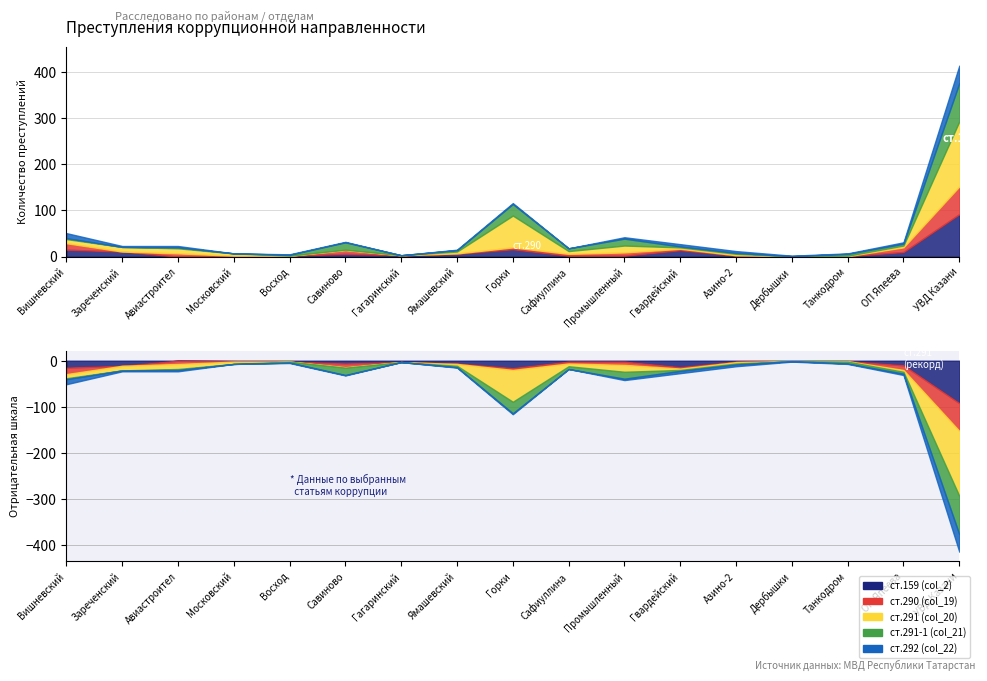

What is the average value of the ст.290 (col_19) series?

7